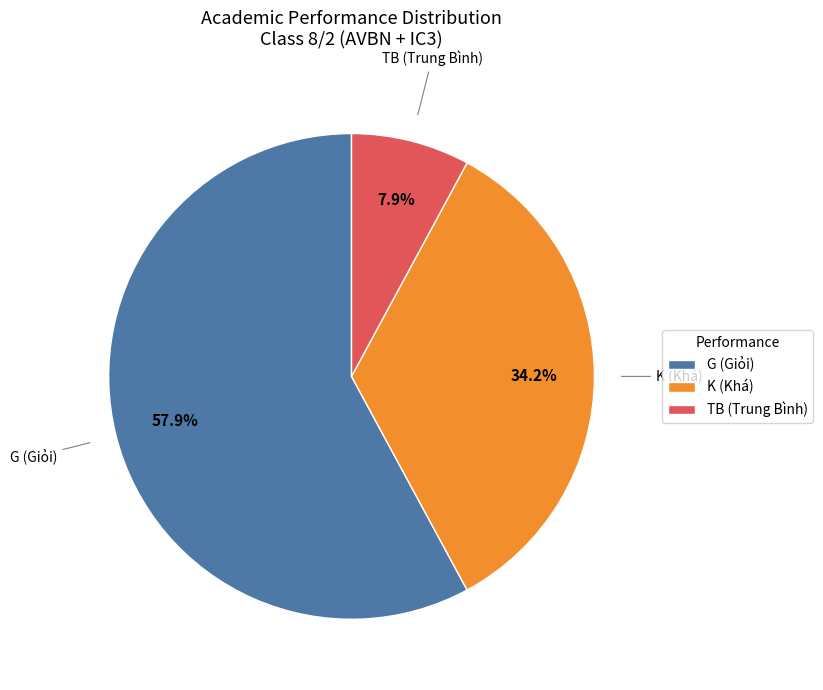

What is the smallest slice in the pie chart?

TB (Trung Bình)